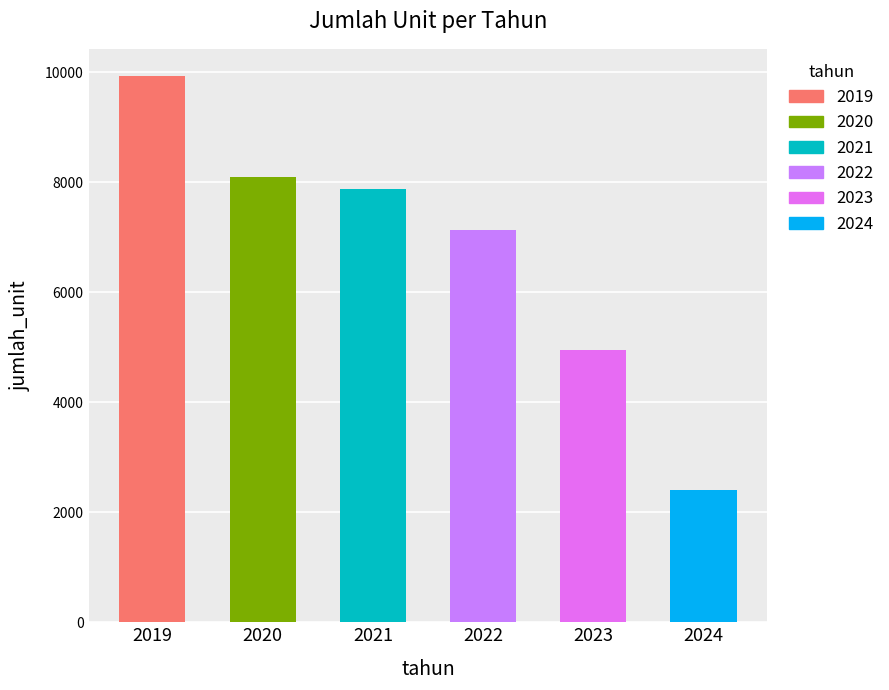

Which category has the highest value across all series?

2019